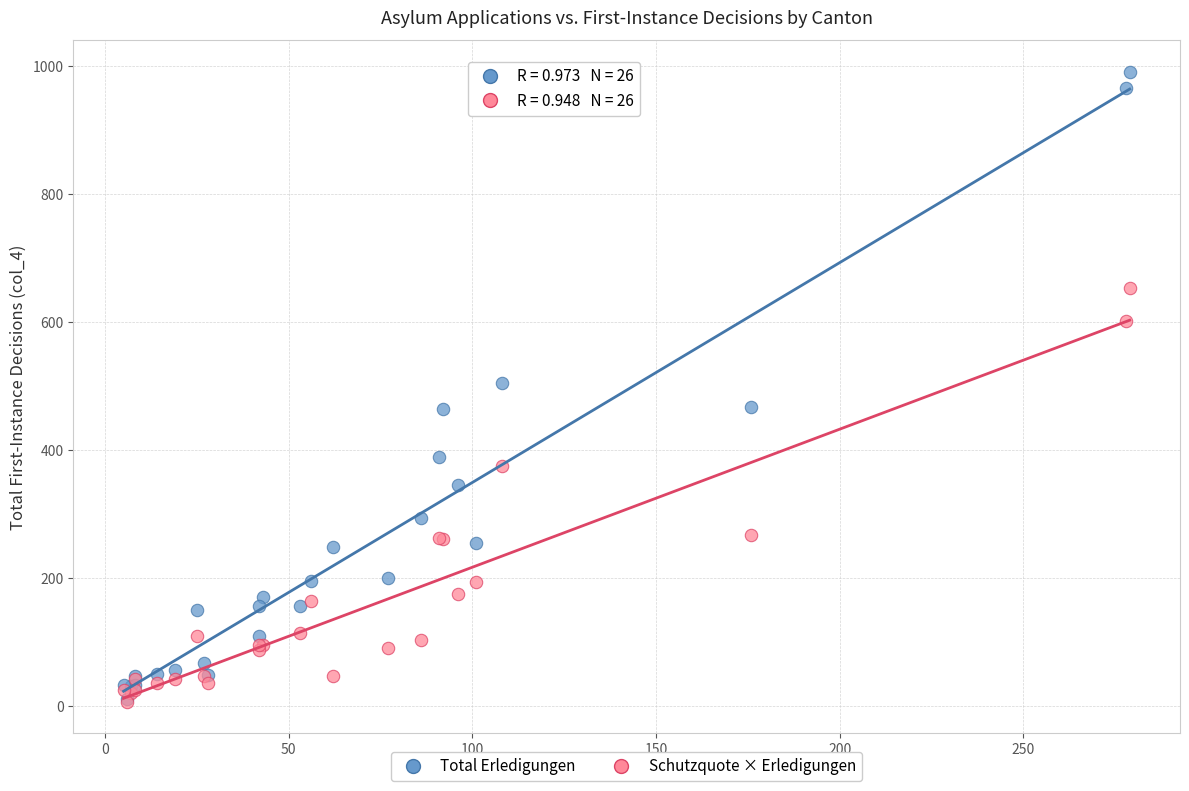

In the Schutzquote × Erledigungen series, what Y value is closest to 330?

375.9